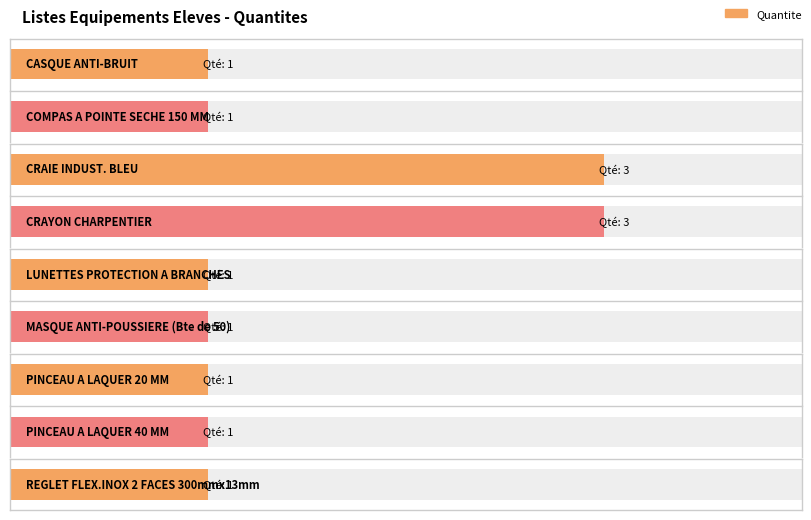

What is the label of the 4th bar from the right?

MASQUE ANTI-POUSSIERE (Bte de 50)